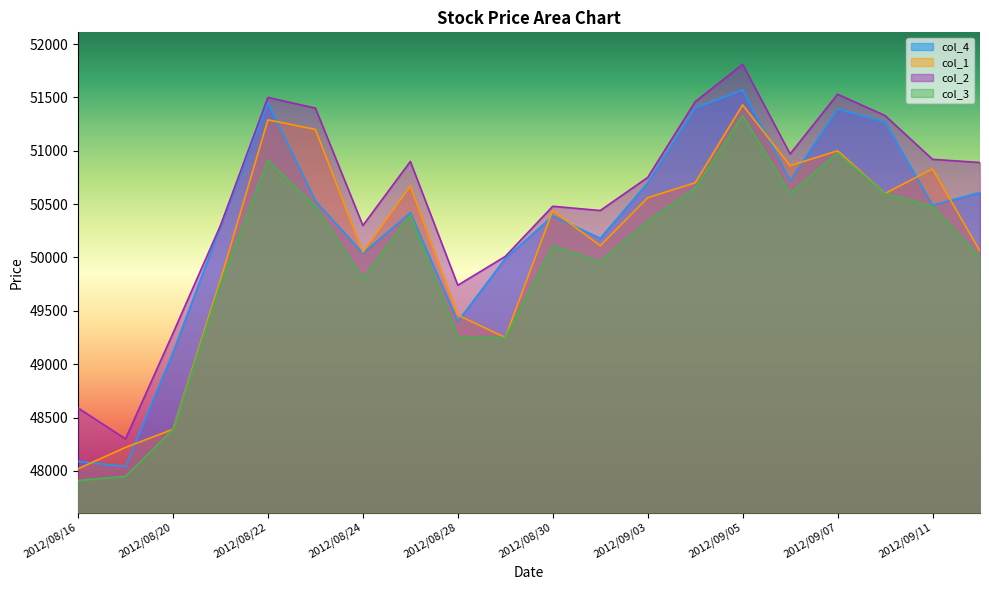

In col_1, how many points are higher than both neighbors (excluding endpoints)?

6